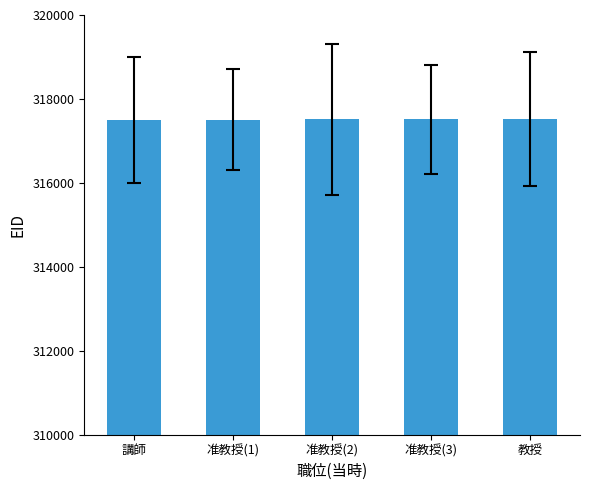

Approximately how many times larger is the value at 准教授(2) compared to 准教授(1)?

1.0